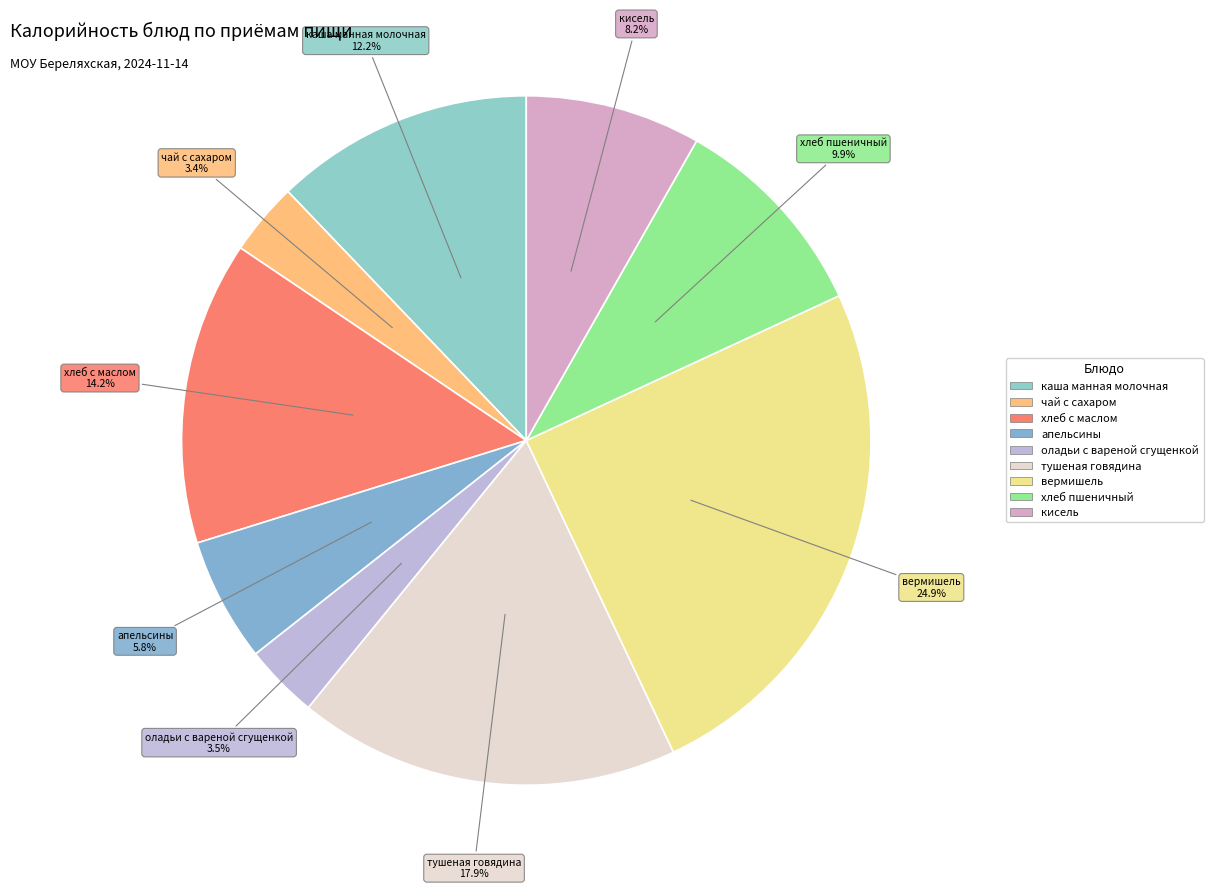

True or false: оладьи с вареной сгущенкой accounts for 12% of the total.

False